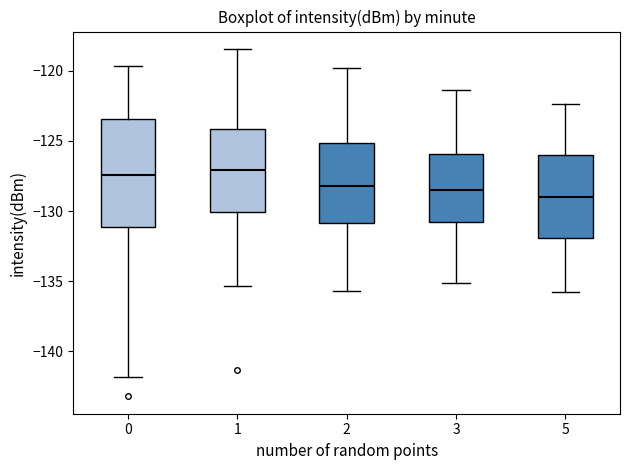

Reading left to right, transcribe this box plot: for each box, give where its median line is, the range the box spans, and where its two whiskers end, as read against the y-axis. The values are not printed on the chart, so give them approximately, as read against the axis.

0: median -127.5, box -131.0 to -123.5, whiskers -142.0 to -119.5
1: median -127.0, box -130.0 to -124.0, whiskers -135.5 to -118.5
2: median -128.0, box -131.0 to -125.0, whiskers -135.5 to -120.0
3: median -128.5, box -131.0 to -126.0, whiskers -135.0 to -121.5
5: median -129.0, box -132.0 to -126.0, whiskers -136.0 to -122.5